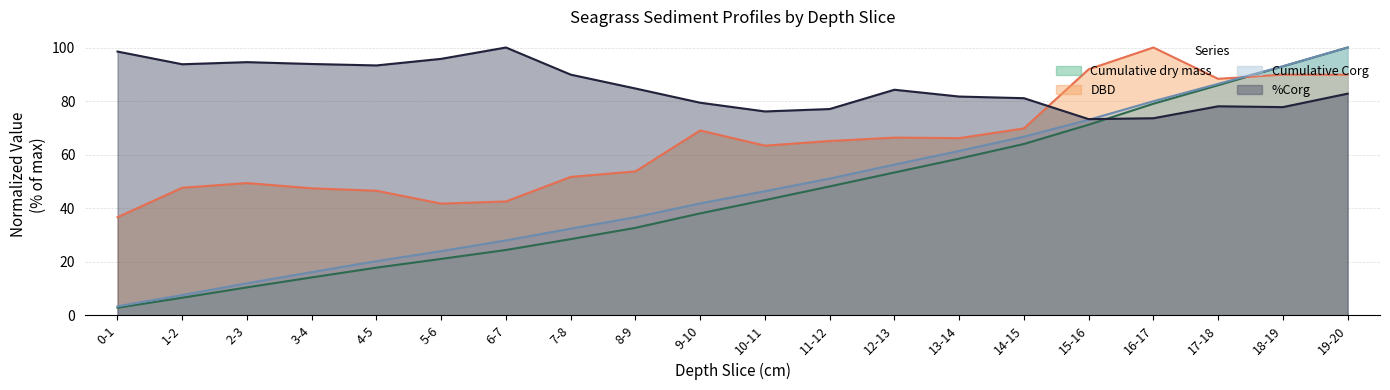

What is the minimum value shown in the chart?

2.9